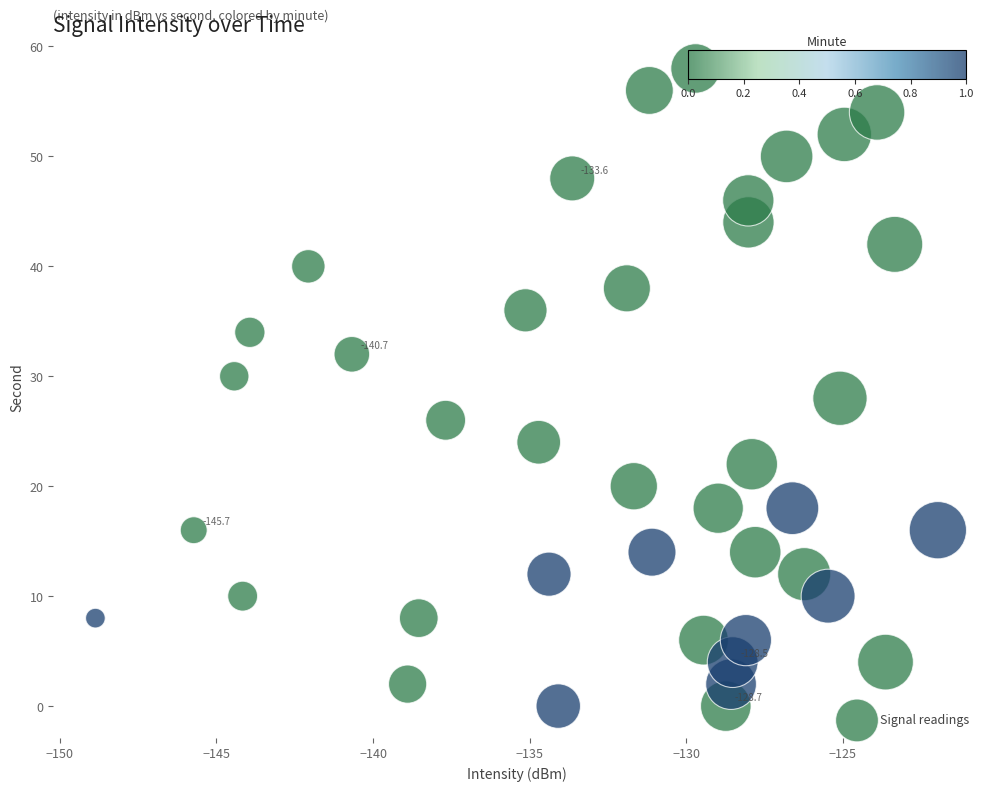

What is the range of Y values (max minus min)?

58